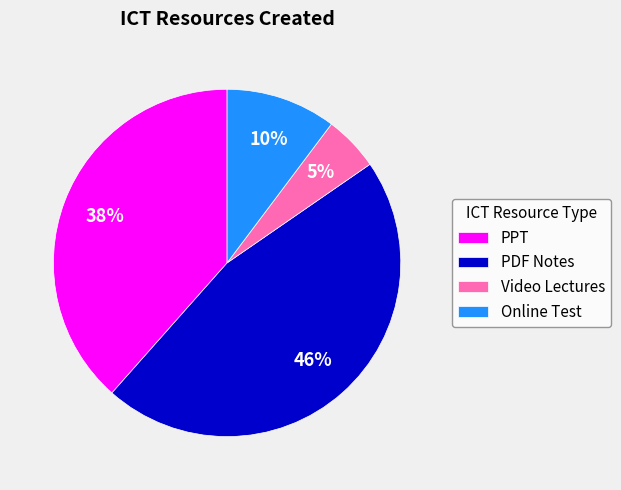

The Online Test slice represents 22% of the pie. True or false?

False